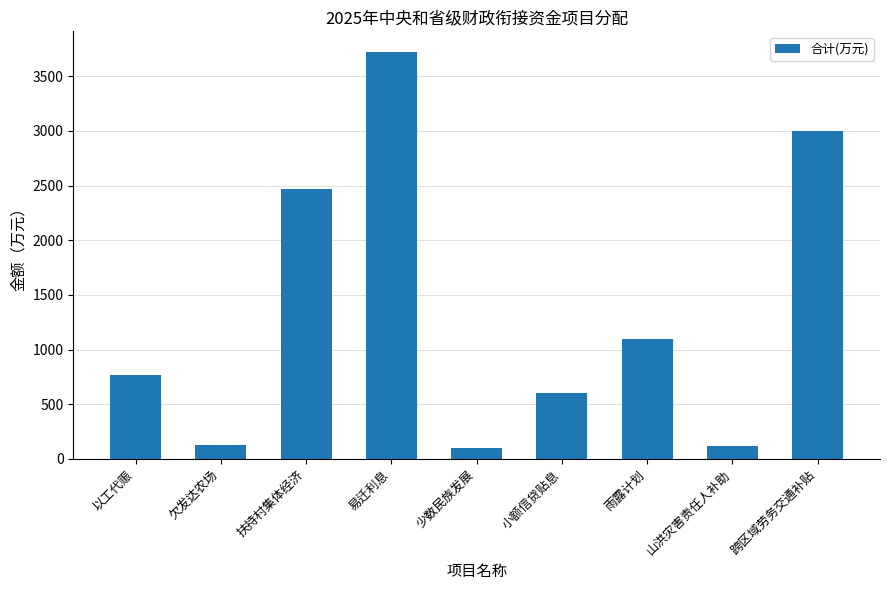

What is the sum of the values at 扶持村集体经济 and 跨区域劳务交通补贴?

5470